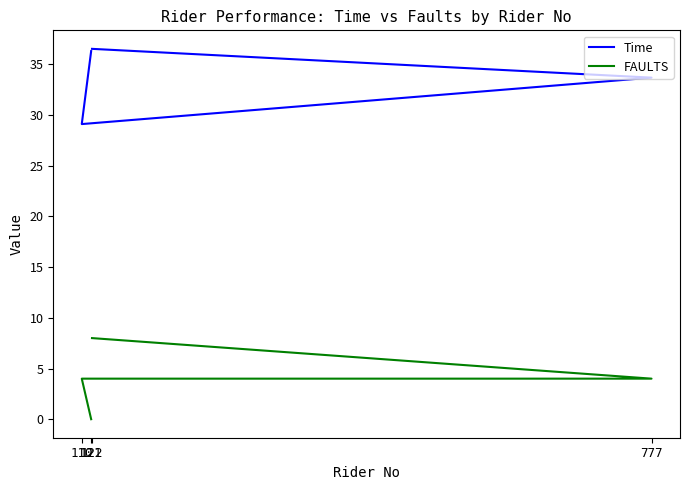

Is it true that FAULTS equals 6.8 at 777?

False